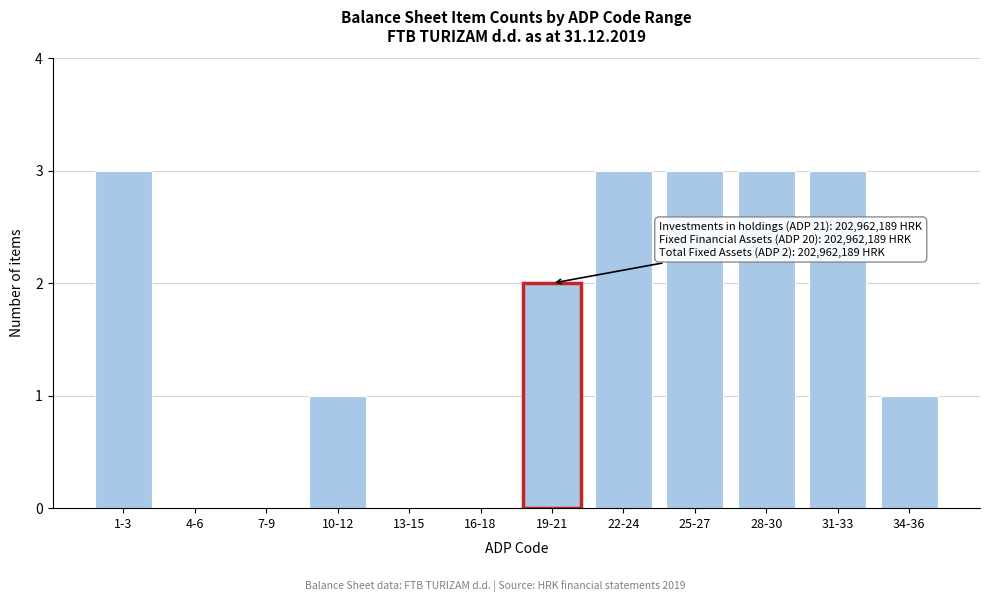

Reading left to right, list all the values displayed in this chart.

1-3=3	4-6=0	7-9=0	10-12=1	13-15=0	16-18=0	19-21=2	22-24=3	25-27=3	28-30=3	31-33=3	34-36=1